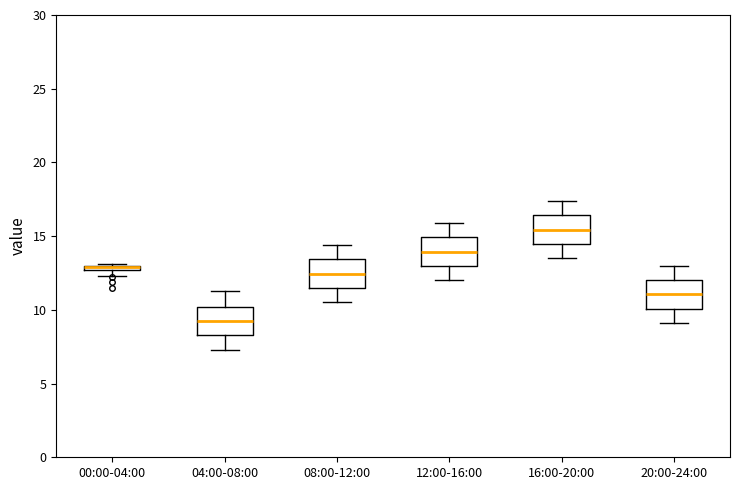

Where is the upper edge of the box for 08:00-12:00 on the y-axis? The values are not printed on the chart, so give them approximately, as read against the axis.

13.5